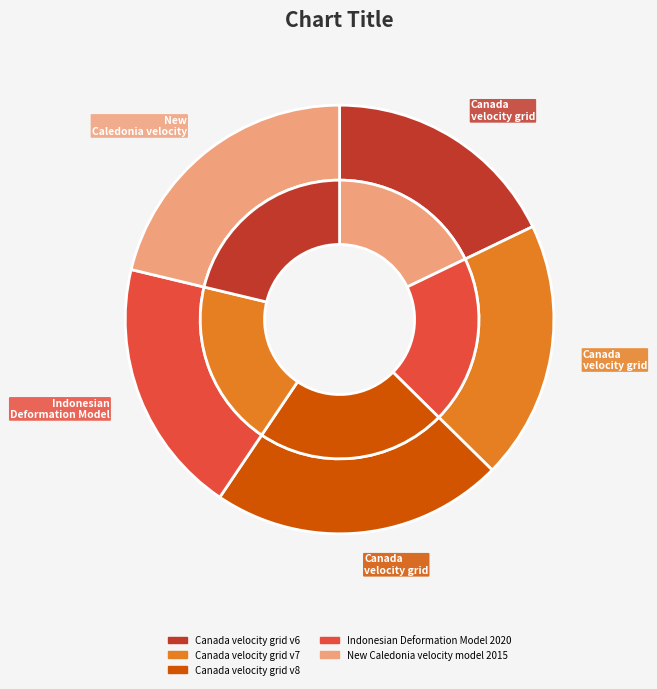

How many segments does this pie chart have?

5